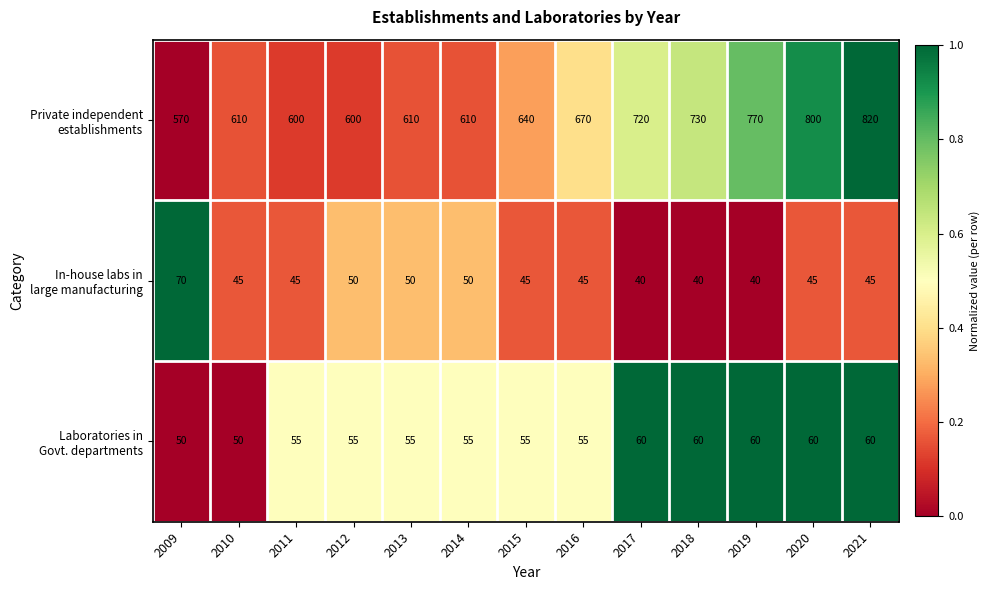

At which category does the chart reach its peak across all series?

2021